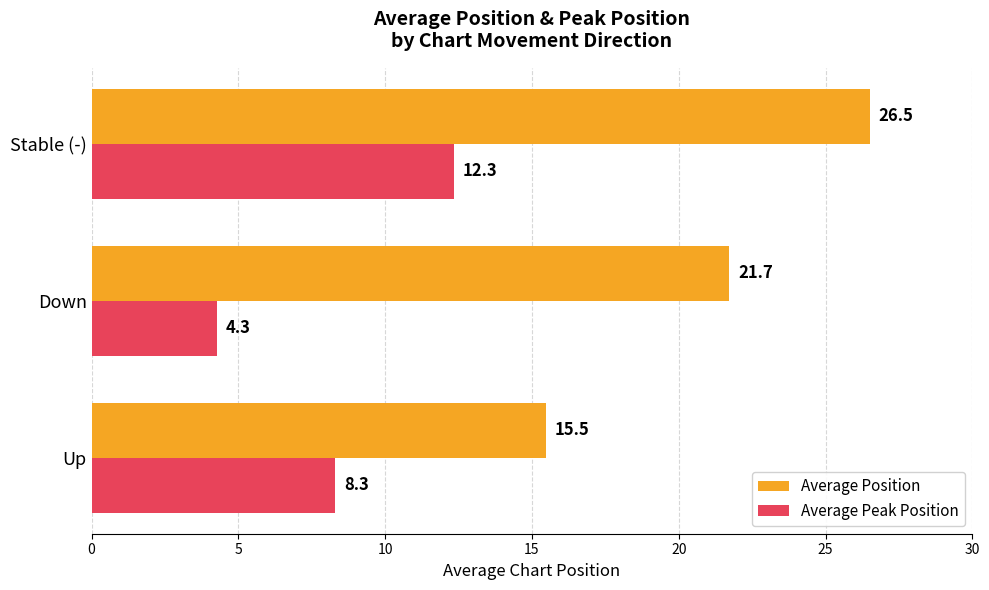

What is the lowest value of the Average Position series?

15.5